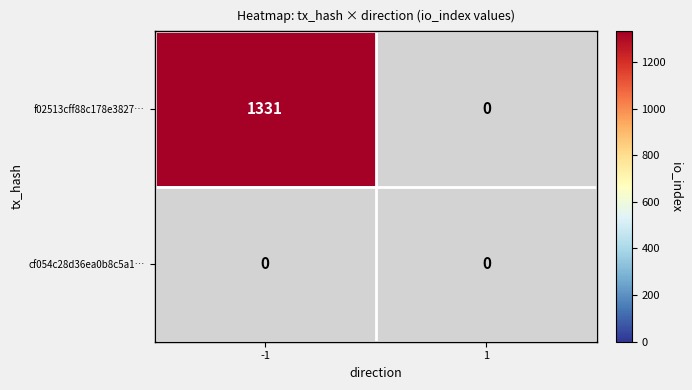

What is the greatest value displayed?

1331